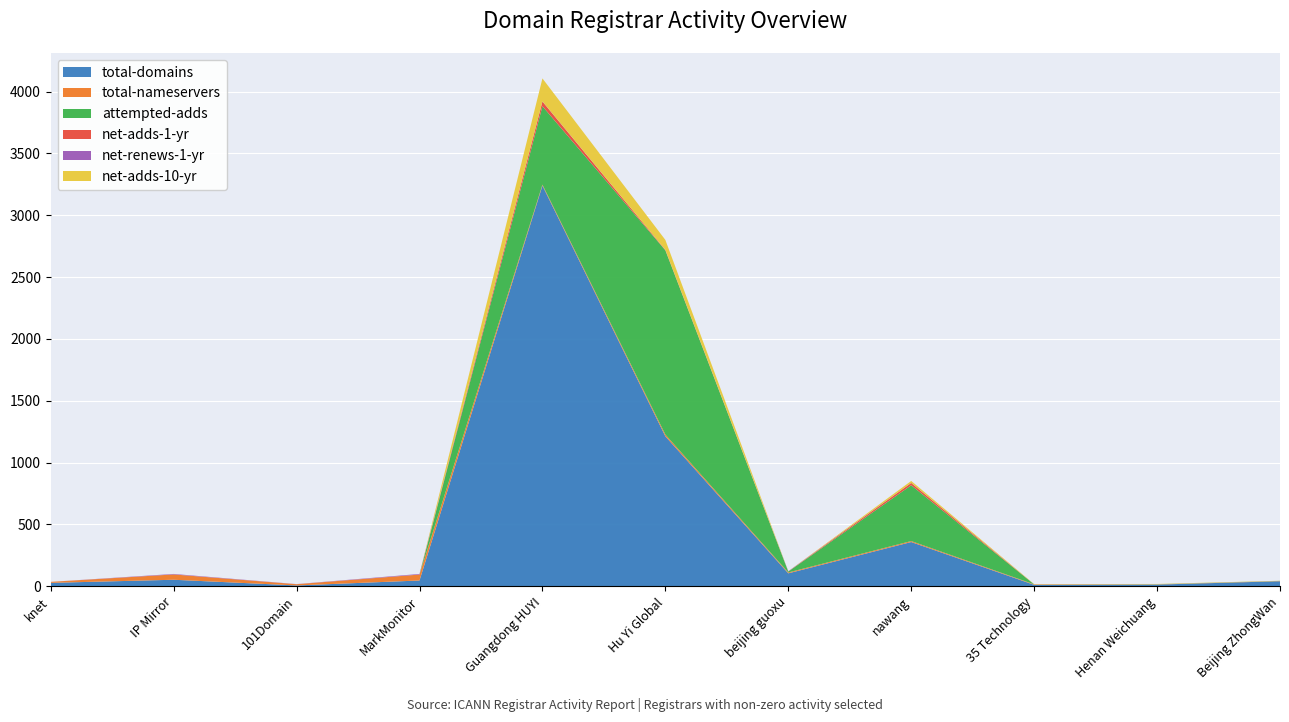

Reading right to left, what are all the values shown in this chart?

total-domains: Beijing ZhongWan=41	Henan Weichuang=14	35 Technology=12	nawang=358	beijing guoxu=105	Hu Yi Global=1213	Guangdong HUYI=3240	MarkMonitor=47	101Domain=7	IP Mirror=53	knet=28
total-nameservers: Beijing ZhongWan=2	Henan Weichuang=2	35 Technology=4	nawang=8	beijing guoxu=7	Hu Yi Global=14	Guangdong HUYI=8	MarkMonitor=48	101Domain=10	IP Mirror=43	knet=8
attempted-adds: Beijing ZhongWan=1	Henan Weichuang=1	35 Technology=0	nawang=451	beijing guoxu=7	Hu Yi Global=1490	Guangdong HUYI=634	MarkMonitor=0	101Domain=0	IP Mirror=0	knet=0
net-adds-1-yr: Beijing ZhongWan=0	Henan Weichuang=0	35 Technology=0	nawang=19	beijing guoxu=1	Hu Yi Global=4	Guangdong HUYI=38	MarkMonitor=0	101Domain=0	IP Mirror=0	knet=0
net-renews-1-yr: Beijing ZhongWan=0	Henan Weichuang=0	35 Technology=0	nawang=0	beijing guoxu=2	Hu Yi Global=0	Guangdong HUYI=1	MarkMonitor=5	101Domain=1	IP Mirror=4	knet=0
net-adds-10-yr: Beijing ZhongWan=1	Henan Weichuang=2	35 Technology=2	nawang=16	beijing guoxu=0	Hu Yi Global=80	Guangdong HUYI=186	MarkMonitor=0	101Domain=0	IP Mirror=0	knet=0